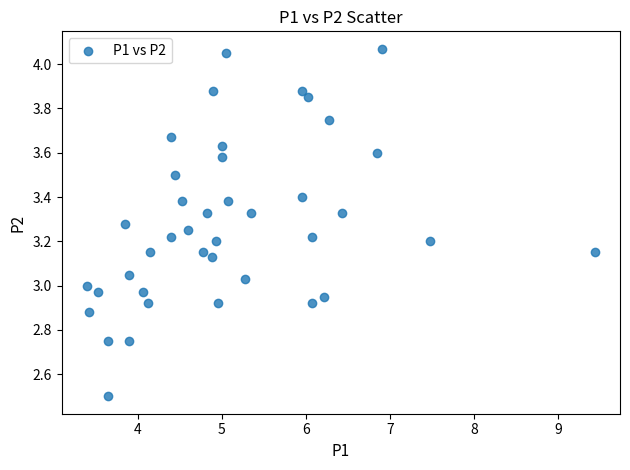

What is the range of X values (max minus min)?

6.0